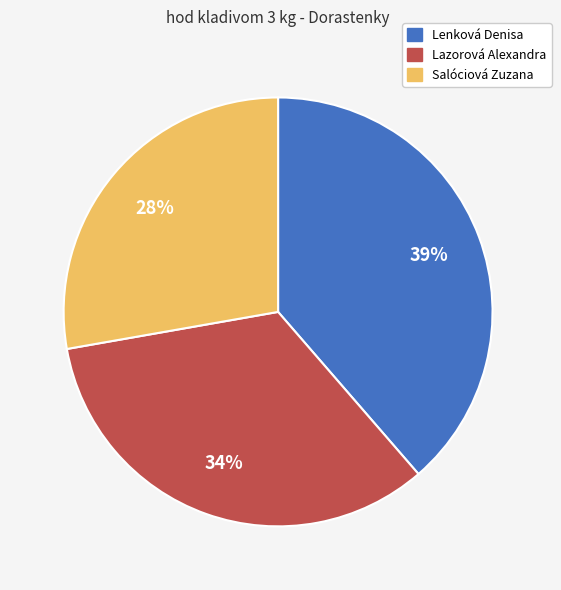

Which category has the biggest portion of the pie?

Lenková Denisa